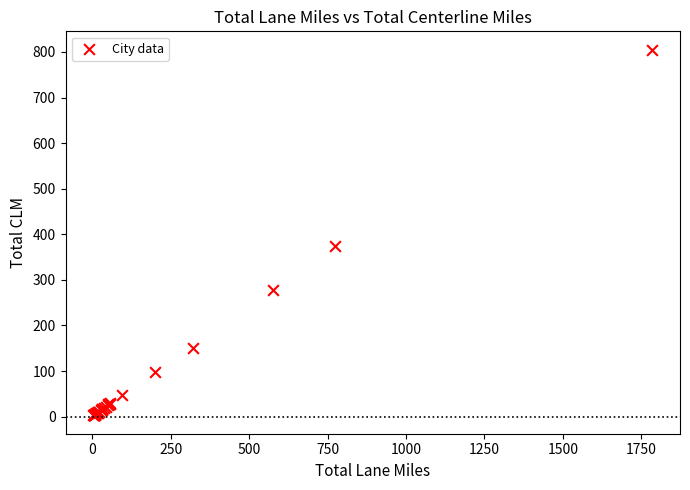

What Y value in the scatter plot is closest to 403?

373.5